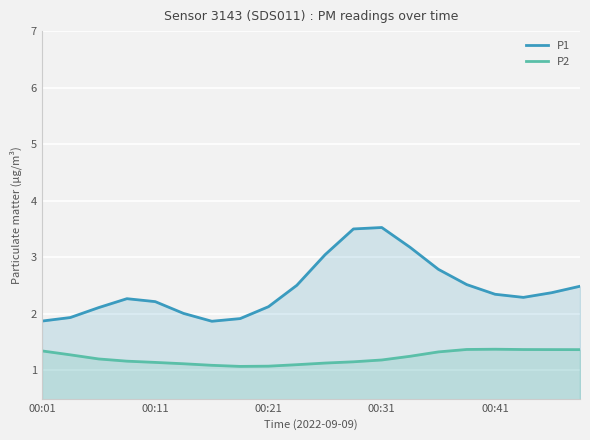

True or false: P1 has a value of 2.1 at 00:21.

True